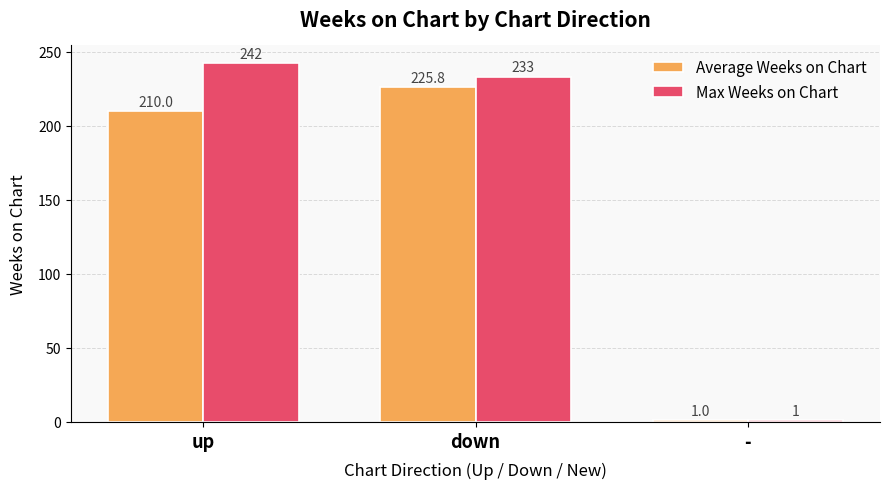

Is it true that Average Weeks on Chart equals 1.0 at -?

True